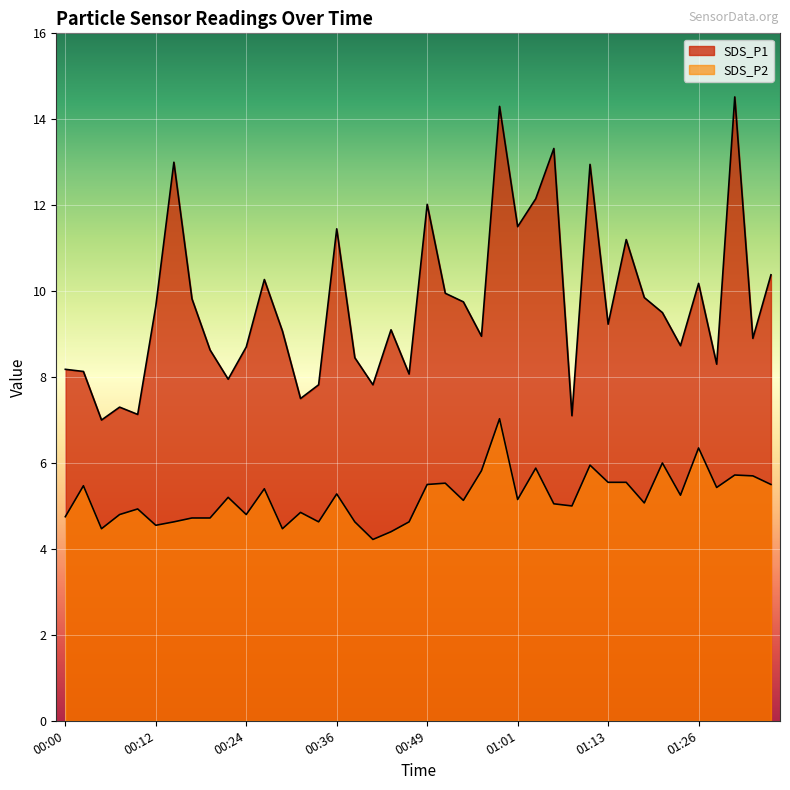

At which label does SDS_P2 first exceed 5?

00:02